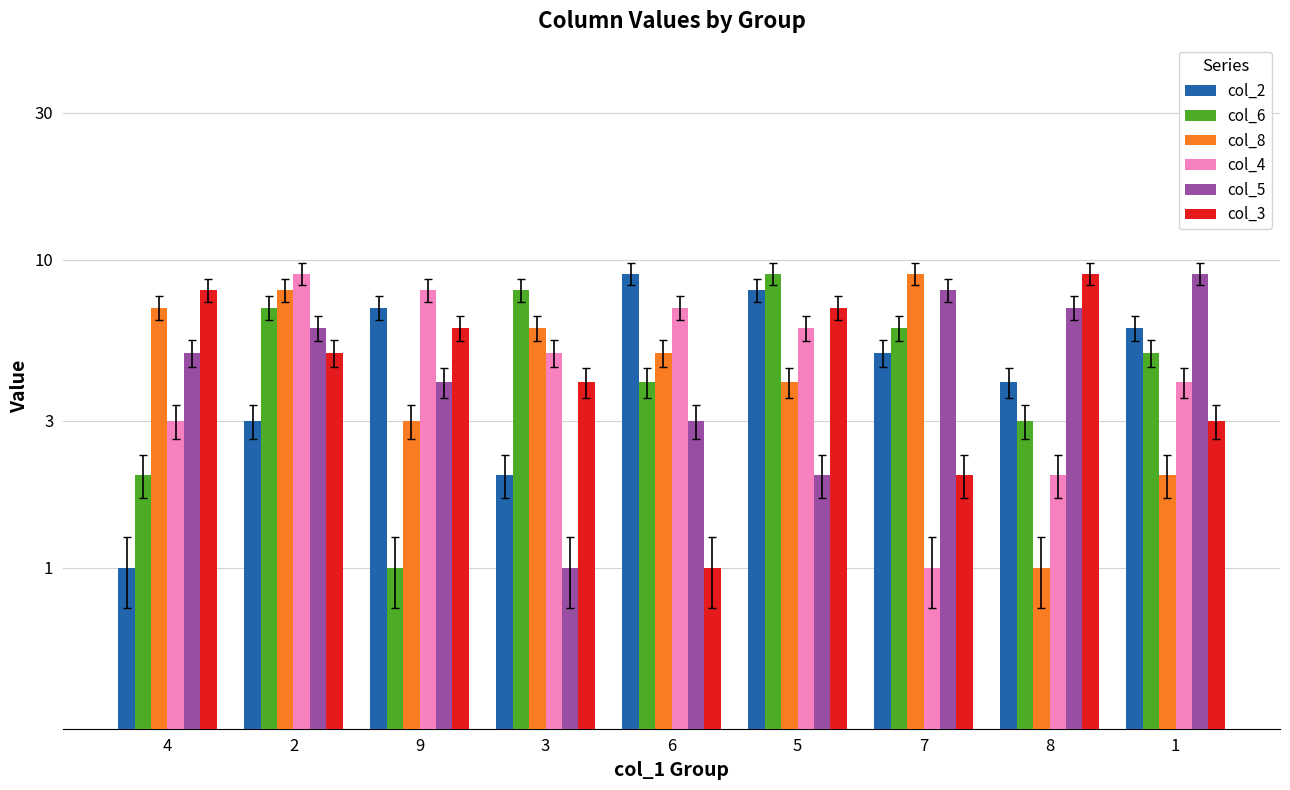

How many bars are there in each group?

6